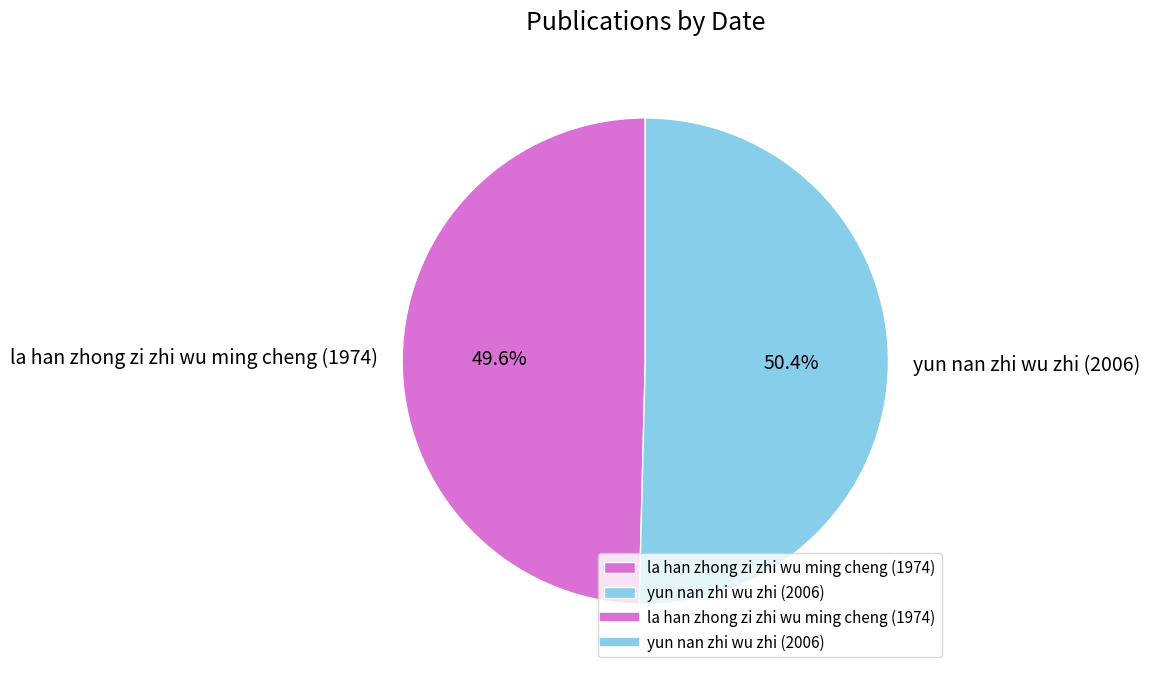

Approximately how many times larger is the value at yun nan zhi wu zhi (2006) compared to la han zhong zi zhi wu ming cheng (1974)?

1.0